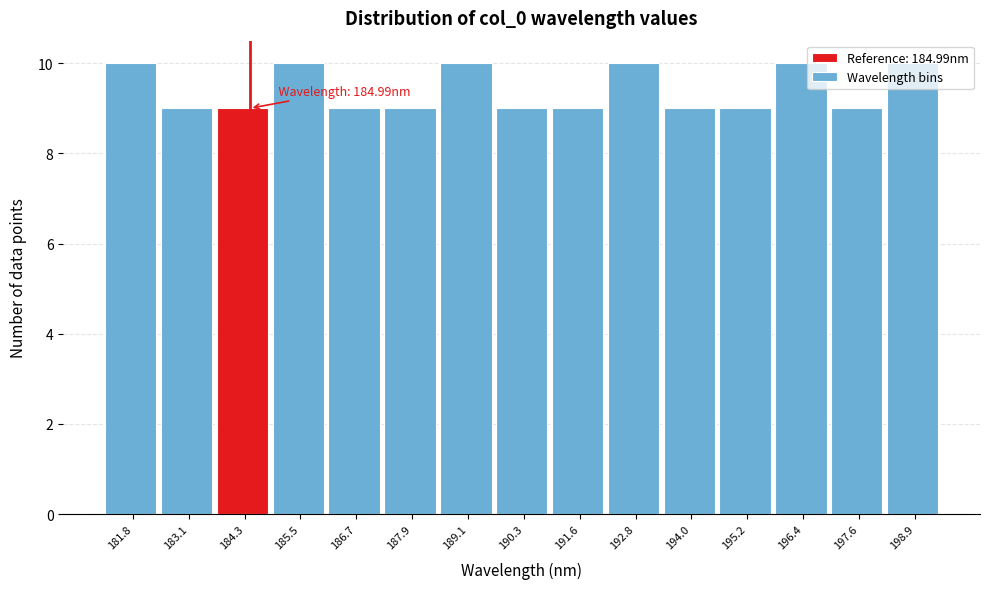

What is the average value?

9